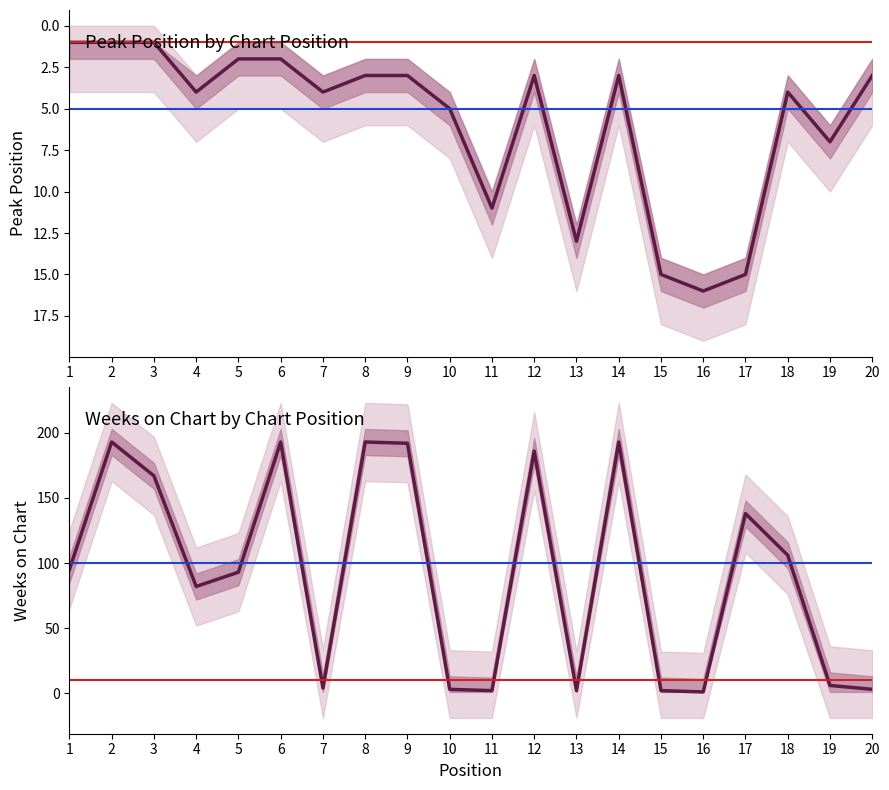

Rank the series at 2 from lowest to highest value.

Peak Position, Weeks on Chart